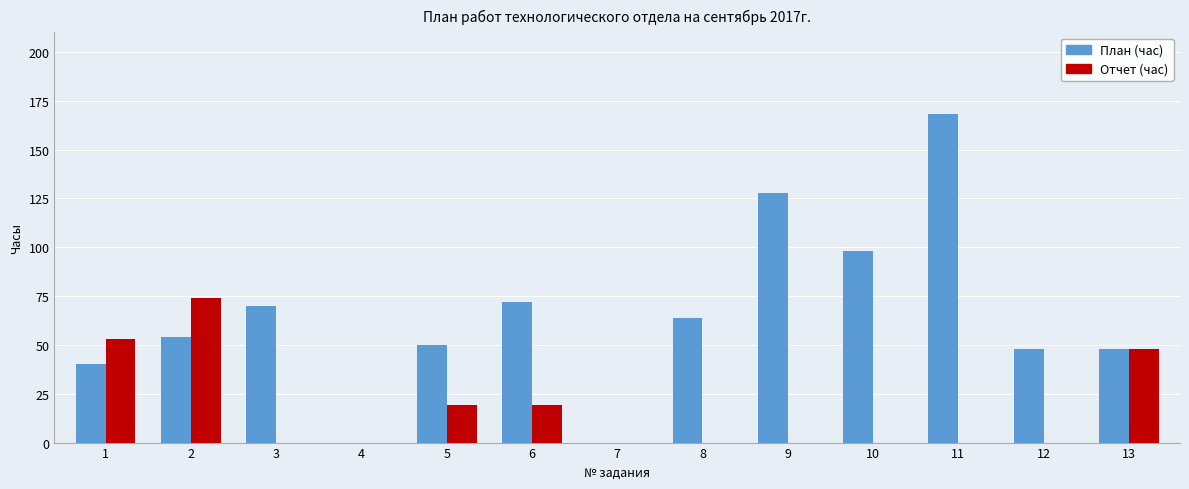

The value of План (час) at 11 is 34. True or false?

False